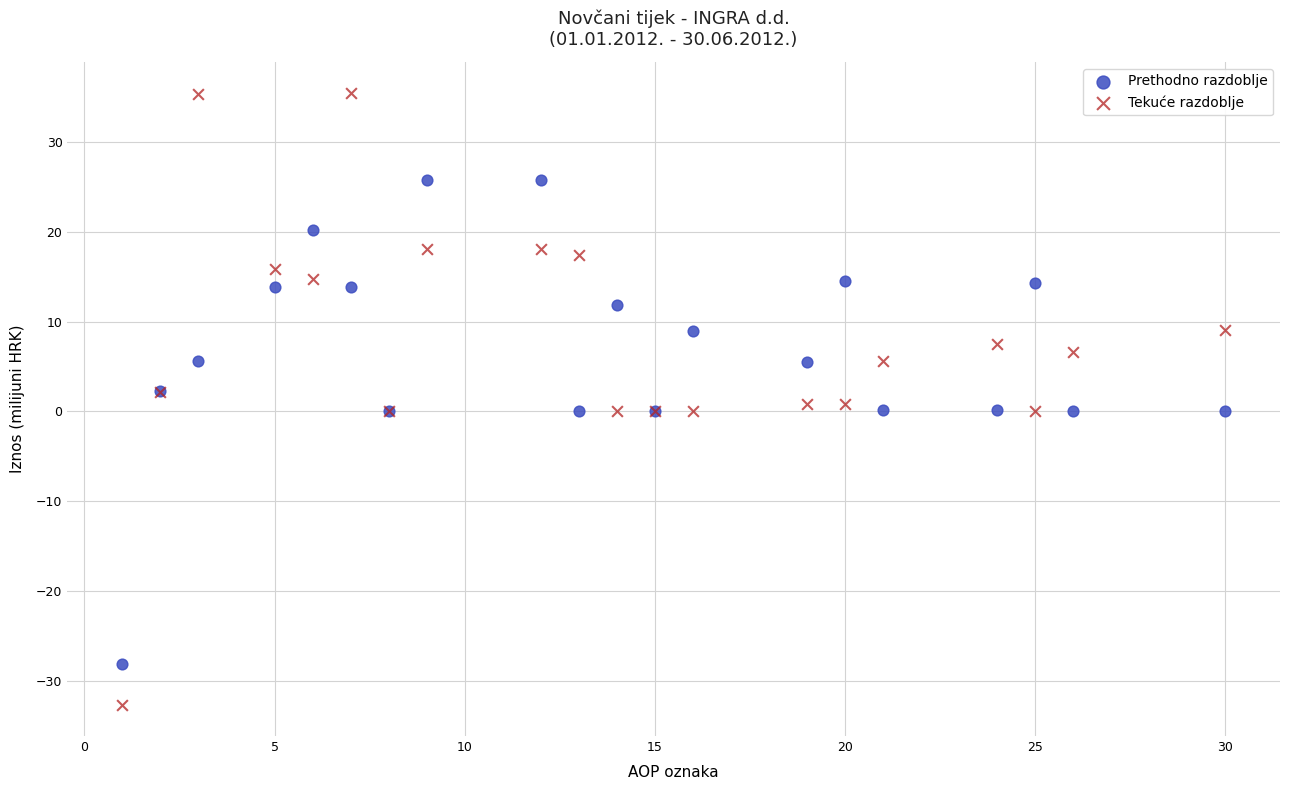

Which series has the largest Y range (max minus min)?

Tekuće razdoblje